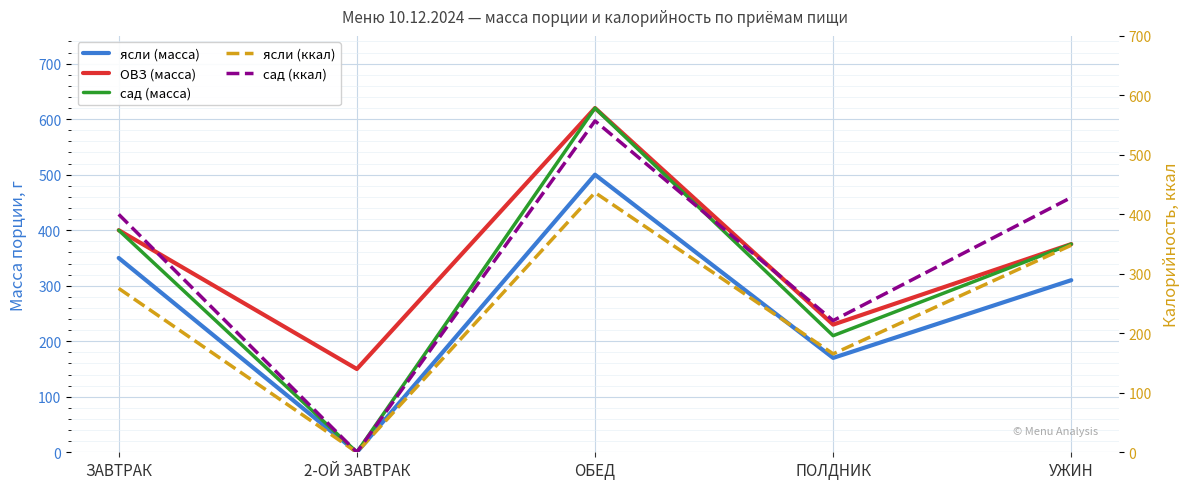

What is the label of the 5th point from the right?

ЗАВТРАК